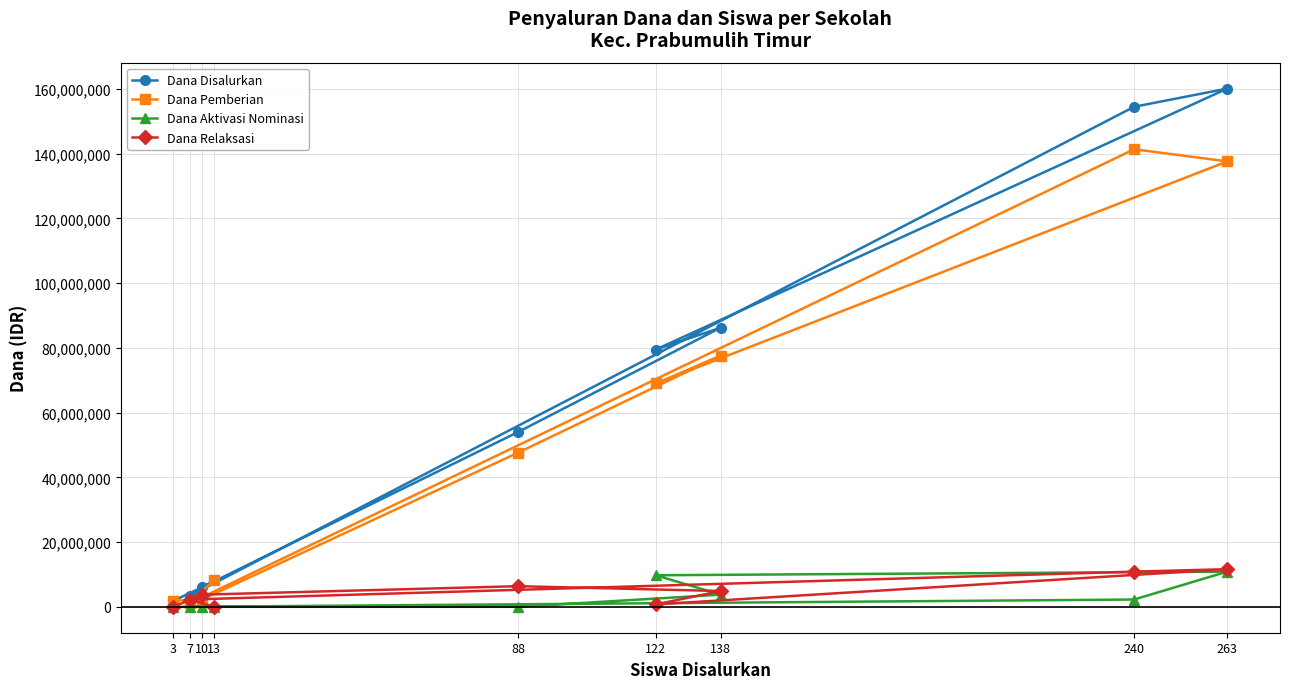

What are all the series names shown in the legend?

Dana Disalurkan, Dana Pemberian, Dana Aktivasi Nominasi, Dana Relaksasi